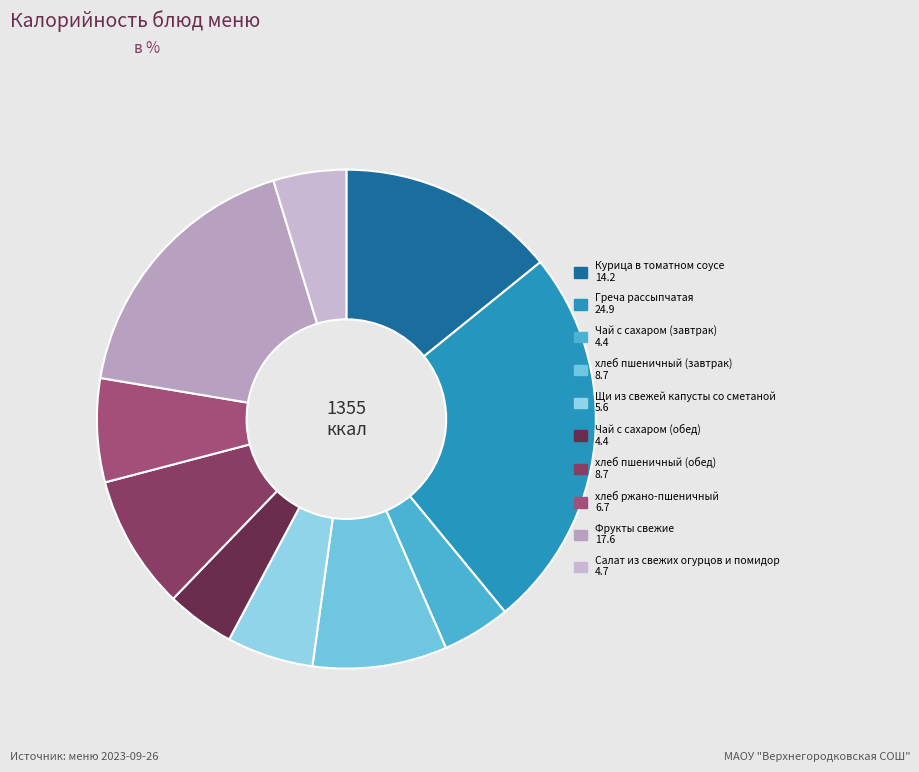

Count the number of slices in the pie.

10